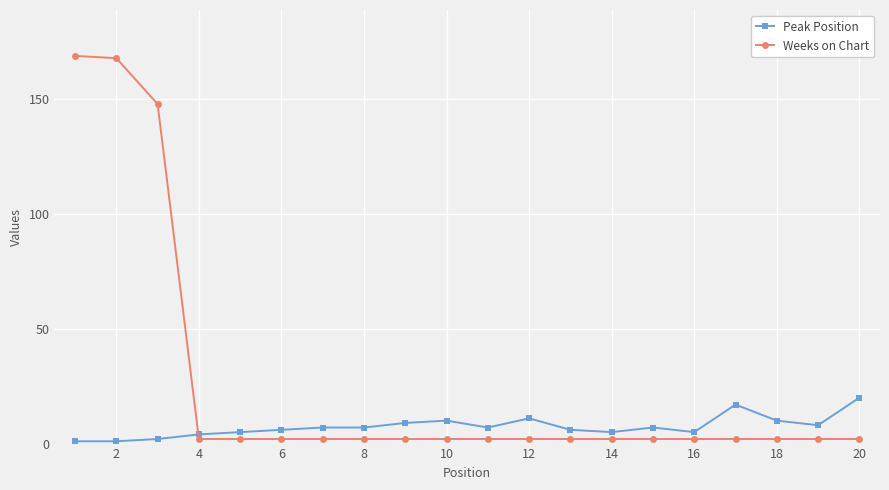

Reading right to left, transcribe all the data shown in this chart.

Peak Position: 20	8	10	17	5	7	5	6	11	7	10	9	7	7	6	5	4	2	1	1
Weeks on Chart: 2	2	2	2	2	2	2	2	2	2	2	2	2	2	2	2	2	148	168	169